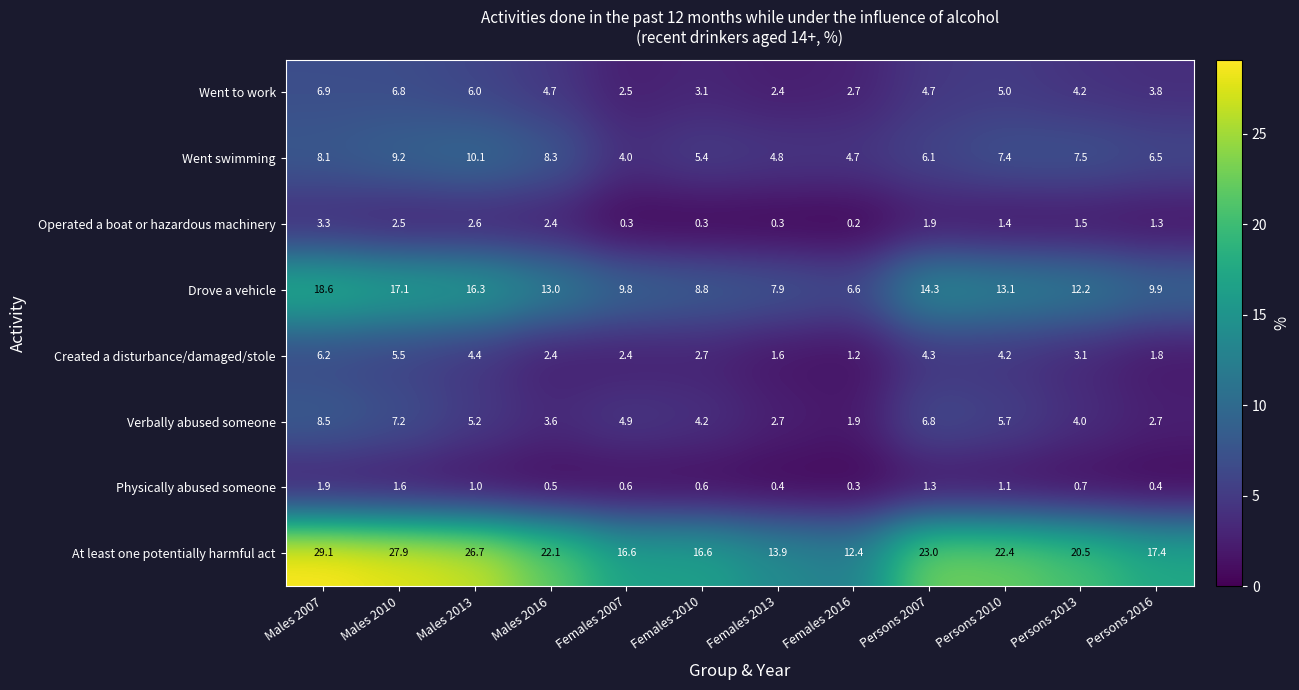

List the series in order of their peak value, highest first.

At least one potentially harmful act, Drove a vehicle, Went swimming, Verbally abused someone, Went to work, Created a disturbance/damaged/stole, Operated a boat or hazardous machinery, Physically abused someone